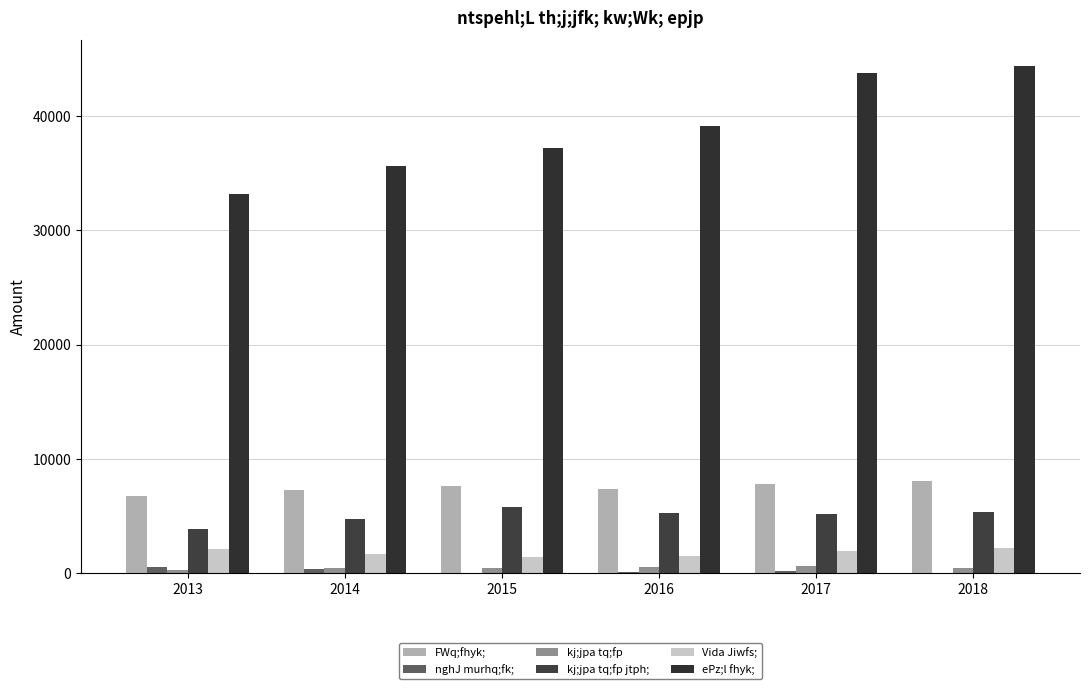

Are the bars grouped side by side (vs. stacked)?

Yes